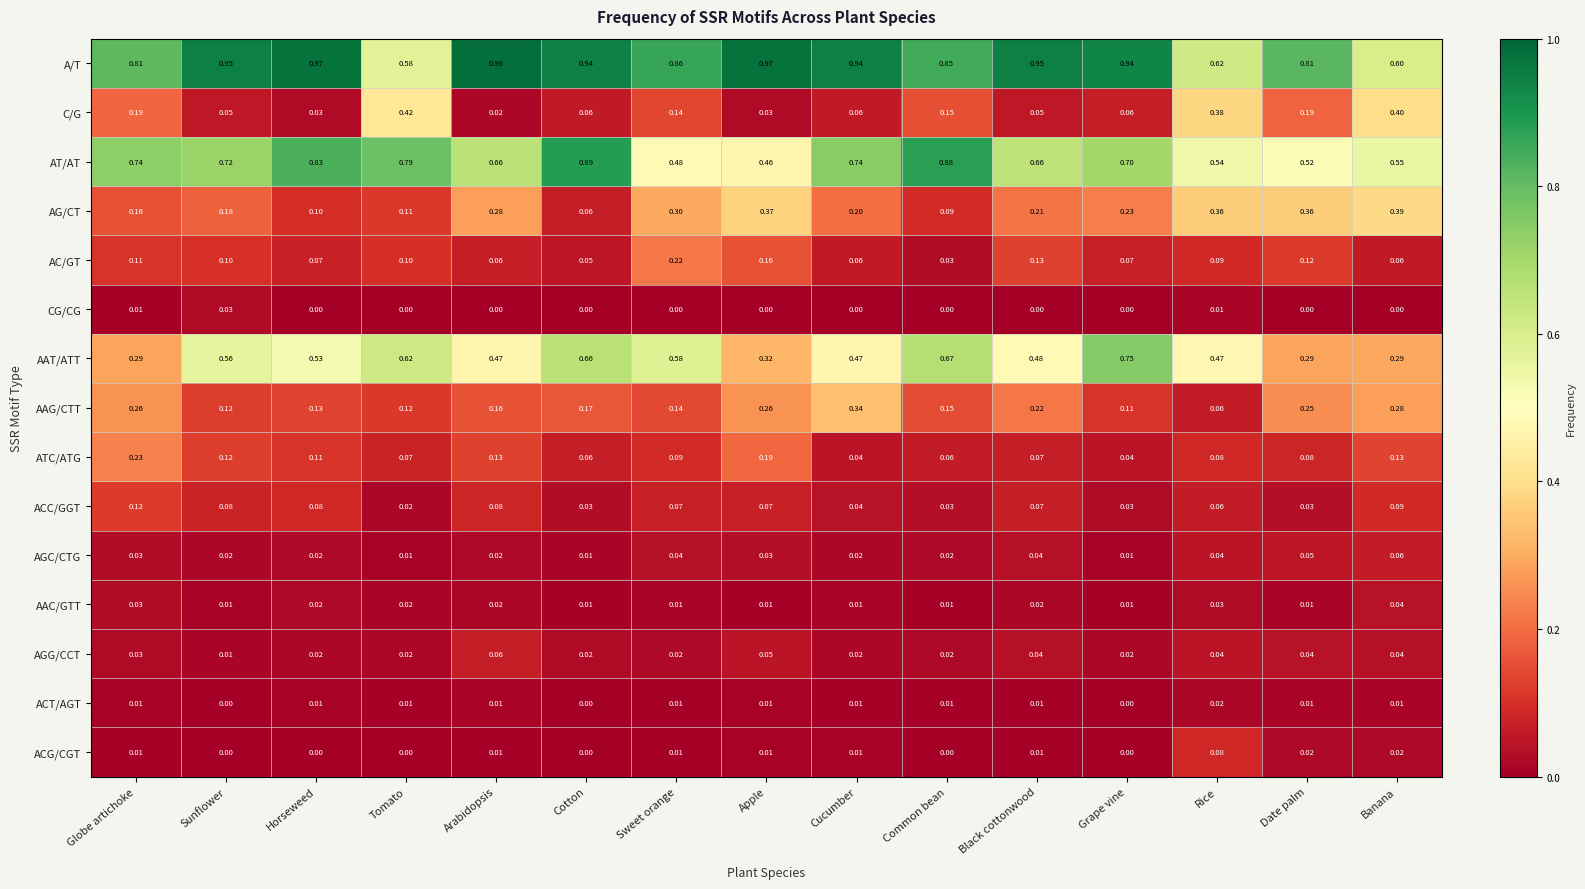

Which series has the widest spread of values?

AAT/ATT